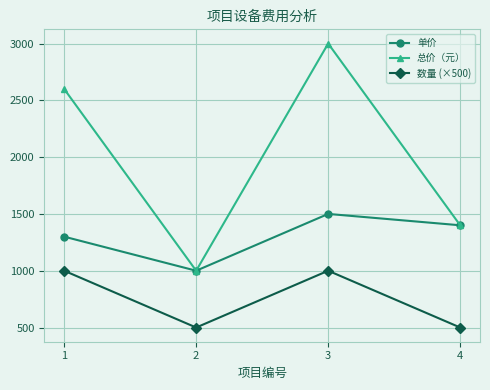

Reading left to right, list all the values displayed in this chart.

单价: 1=1300	2=1000	3=1500	4=1400
总价（元）: 1=2600	2=1000	3=3000	4=1400
数量 (×500): 1=1000	2=500	3=1000	4=500